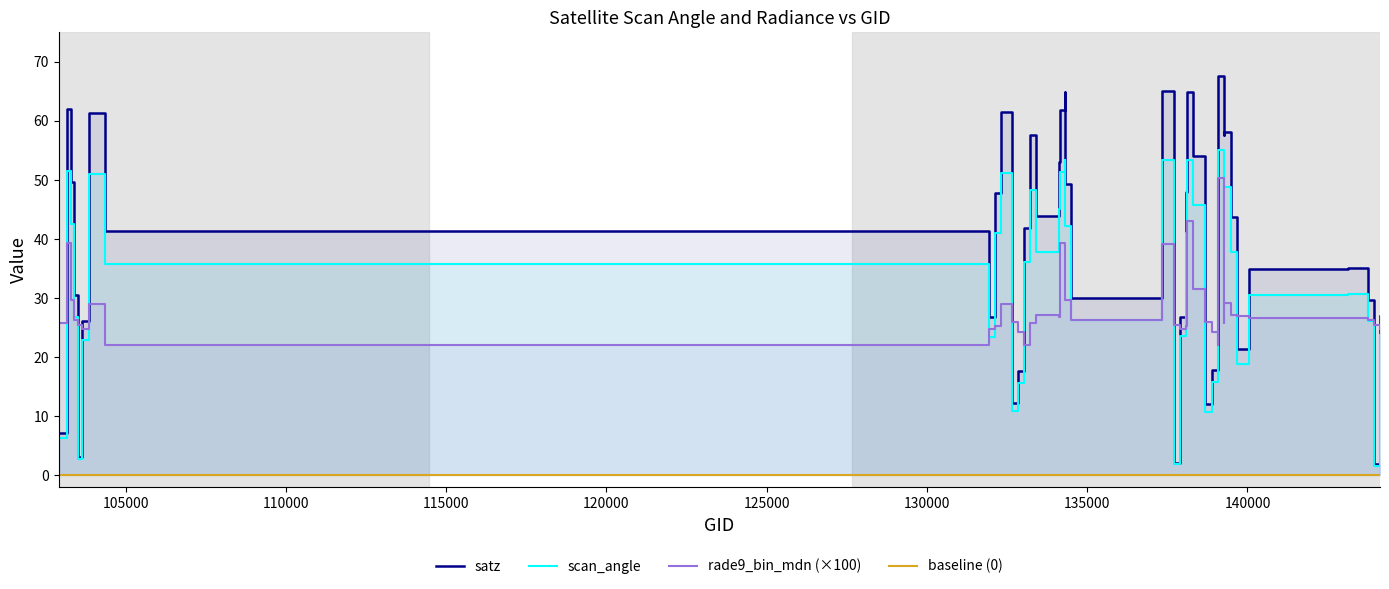

Rank the series by their average value, from highest to lowest.

satz, scan_angle, rade9_bin_mdn